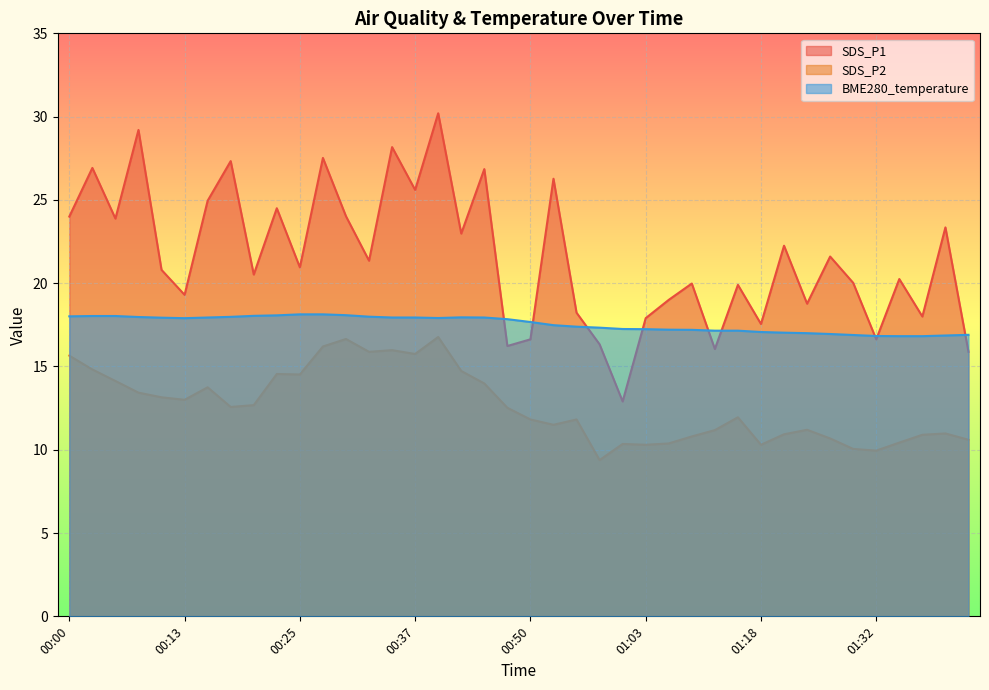

Does the chart display data point markers on the line(s)?

No